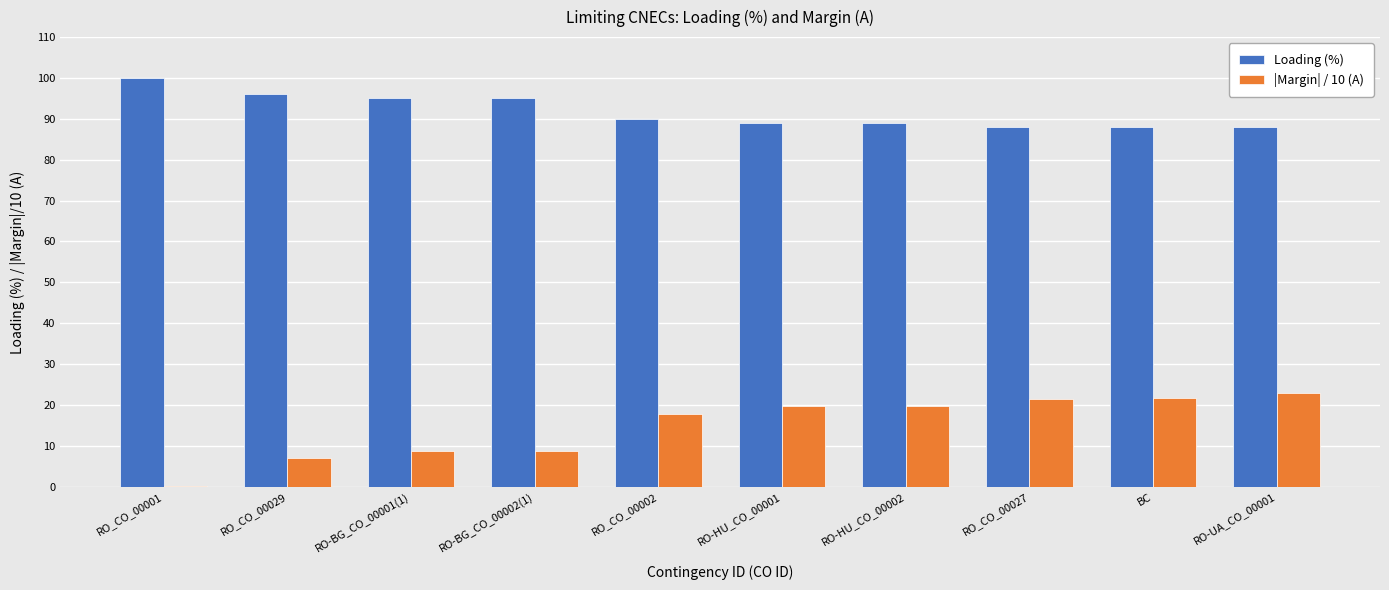

Which series has the widest spread of values?

|Margin| / 10 (A)